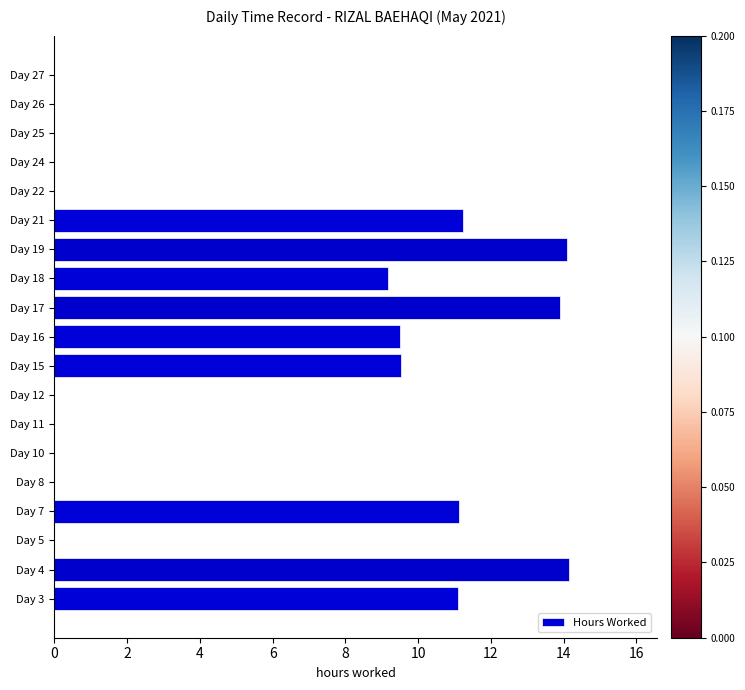

The value at Day 19 is 14.1. True or false?

True